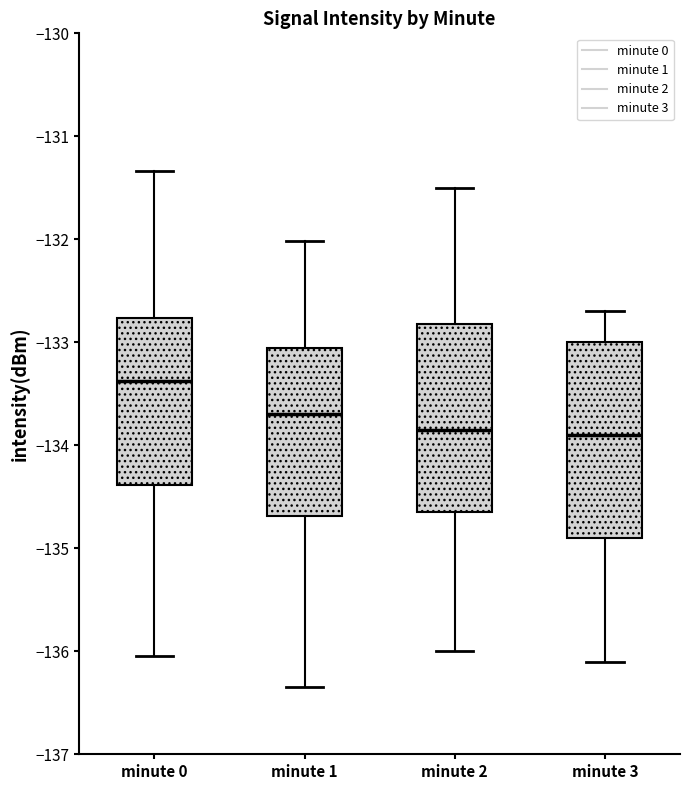

Which box has the highest median line?

minute 0